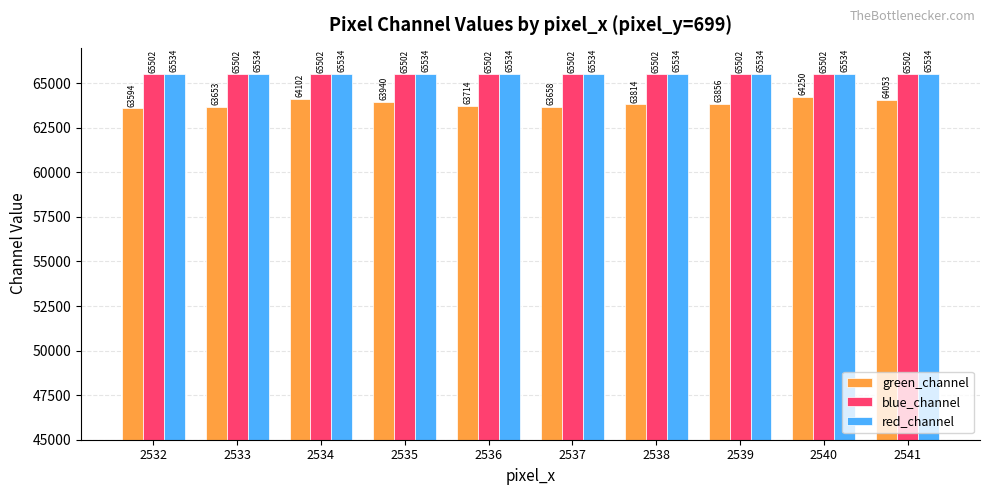

What are all the series names shown in the legend?

green_channel, blue_channel, red_channel